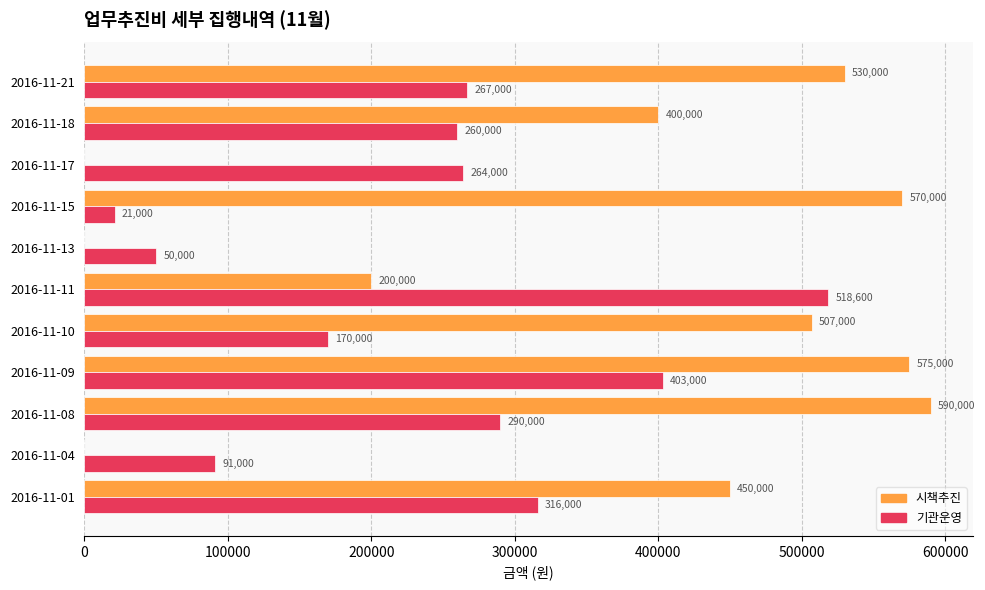

What is the sum of all 시책추진 values?

3822000